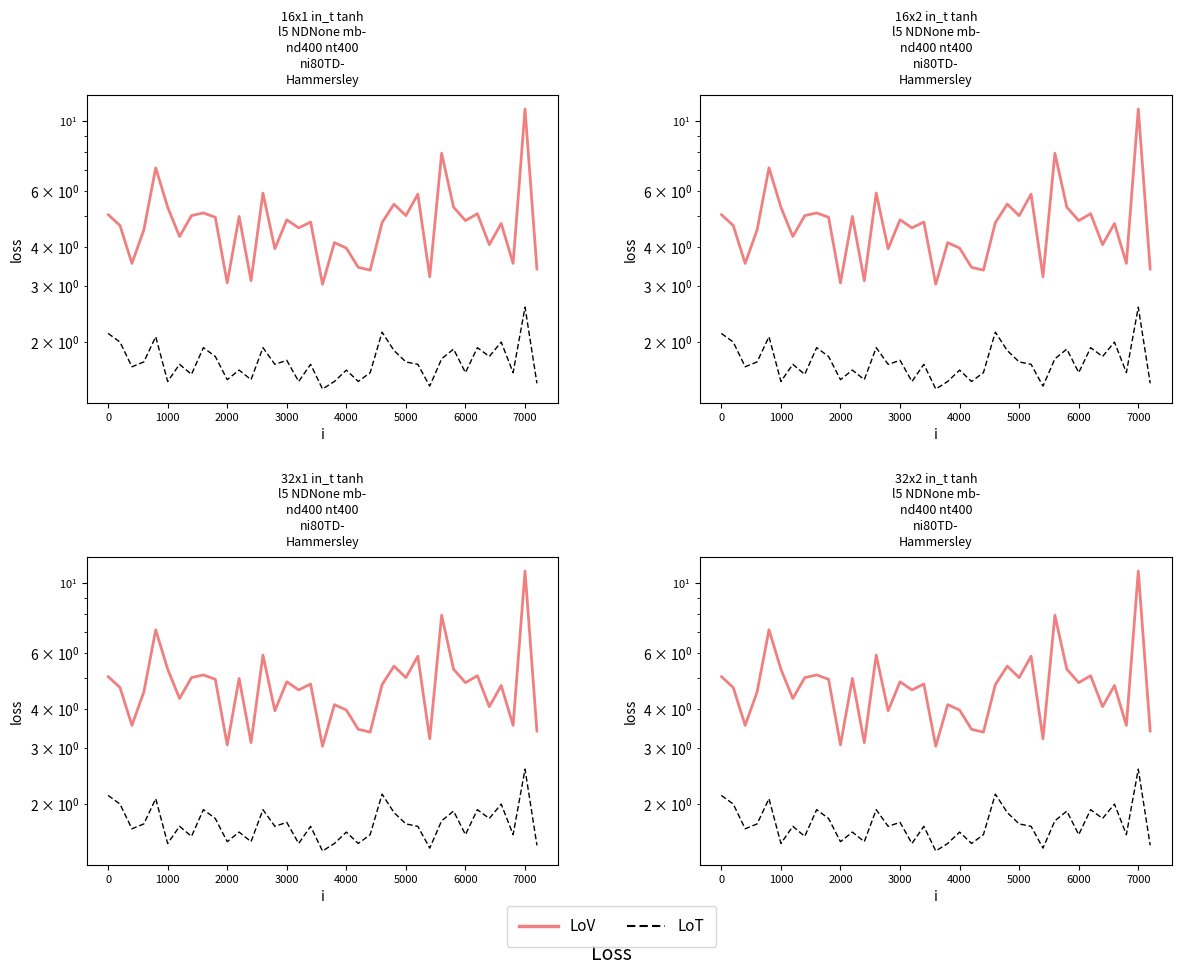

How many data points in LoV are less than 4?

11